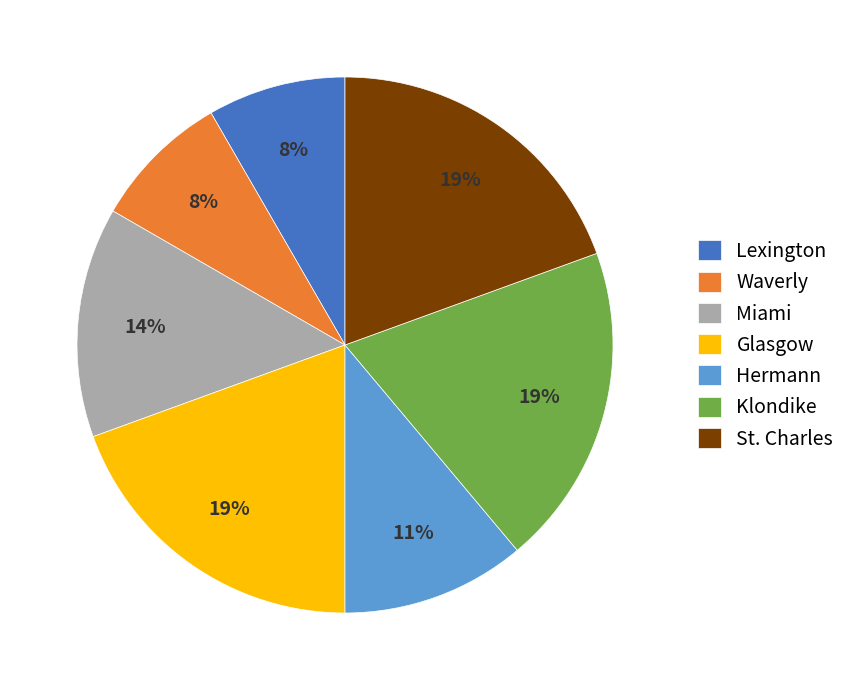

To the nearest percent, what is the average slice percentage?

14%